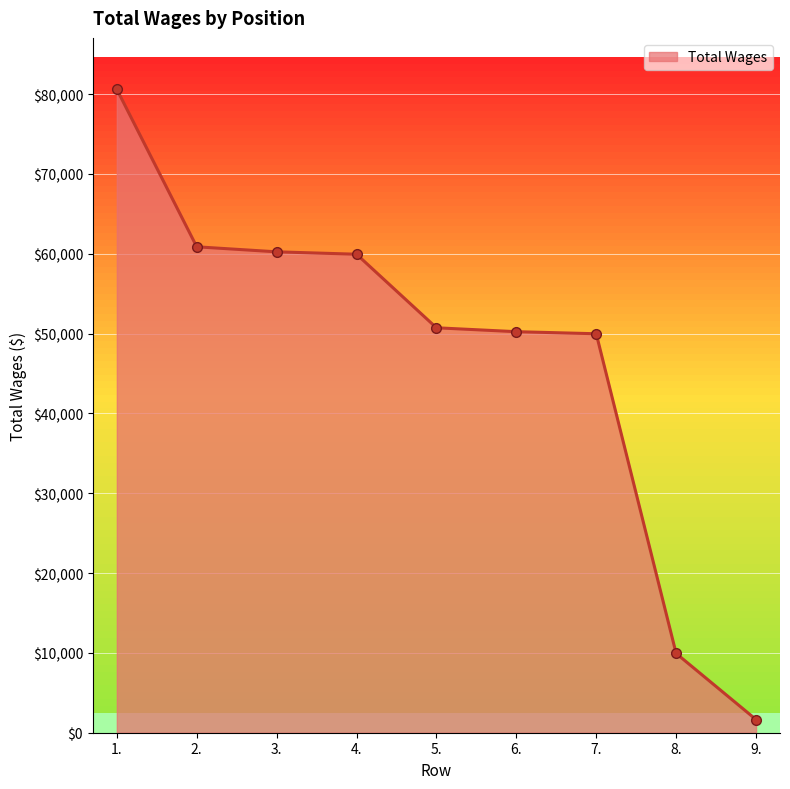

What is the maximum value shown in the chart?

80591